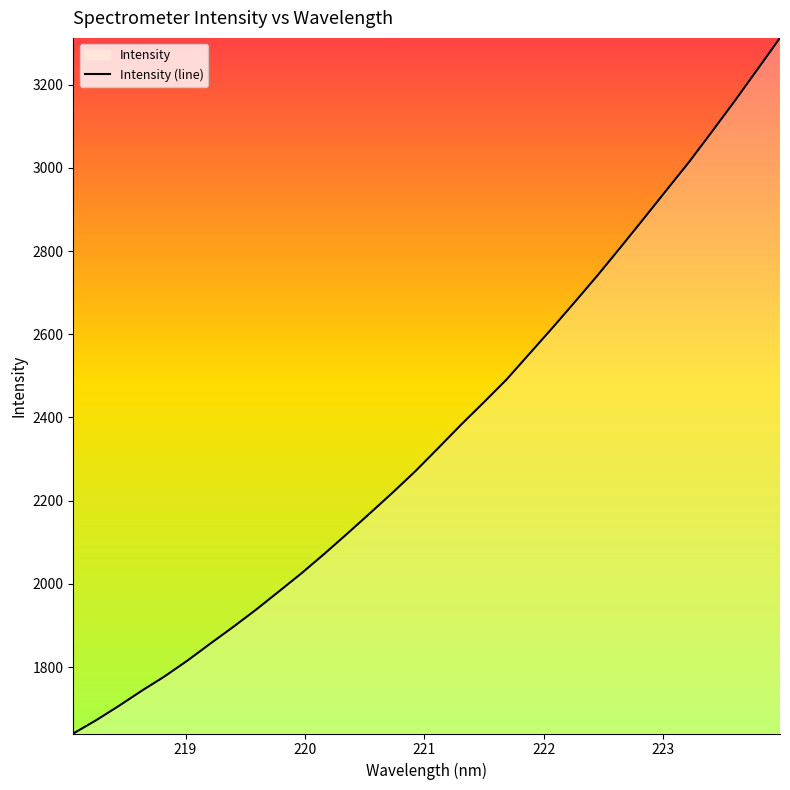

What is the ratio of the value at 220.3533 to the value at 219.0156?

1.2